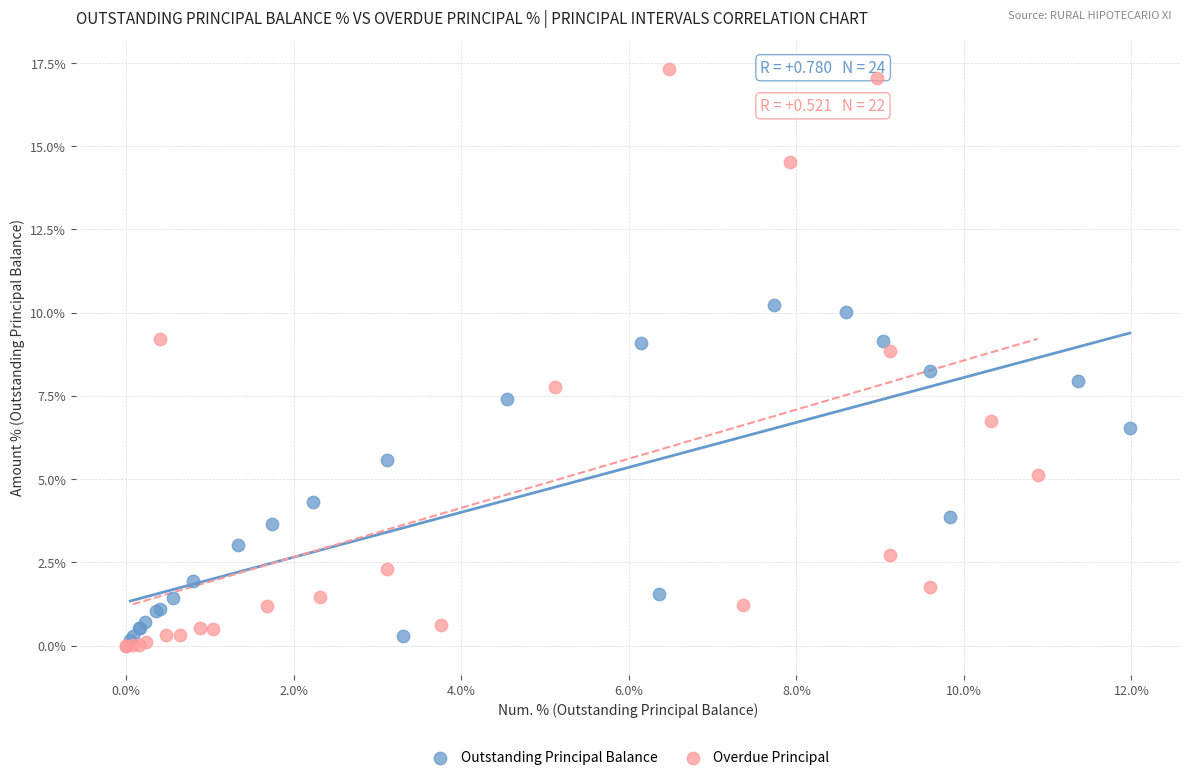

Which series has the largest Y range (max minus min)?

Overdue Principal